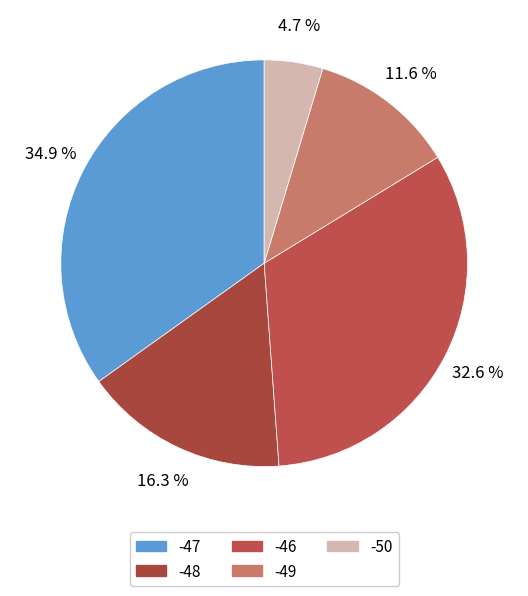

Rank the categories by value from lowest to highest.

-50, -49, -48, -46, -47